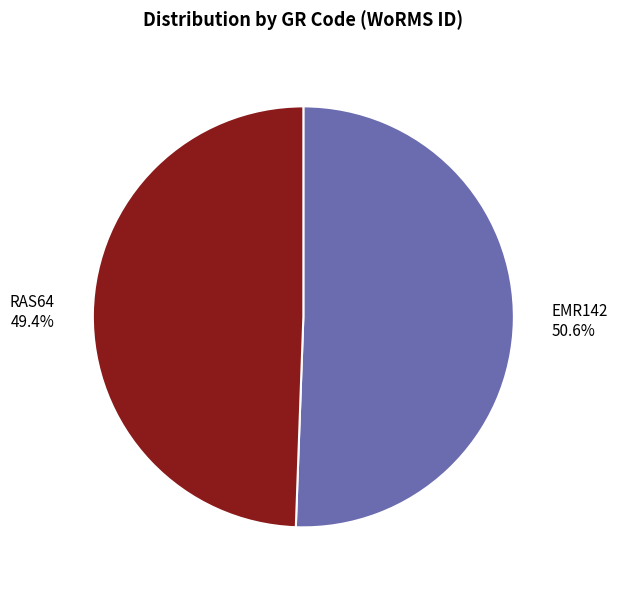

Which slice is the smallest?

RAS64